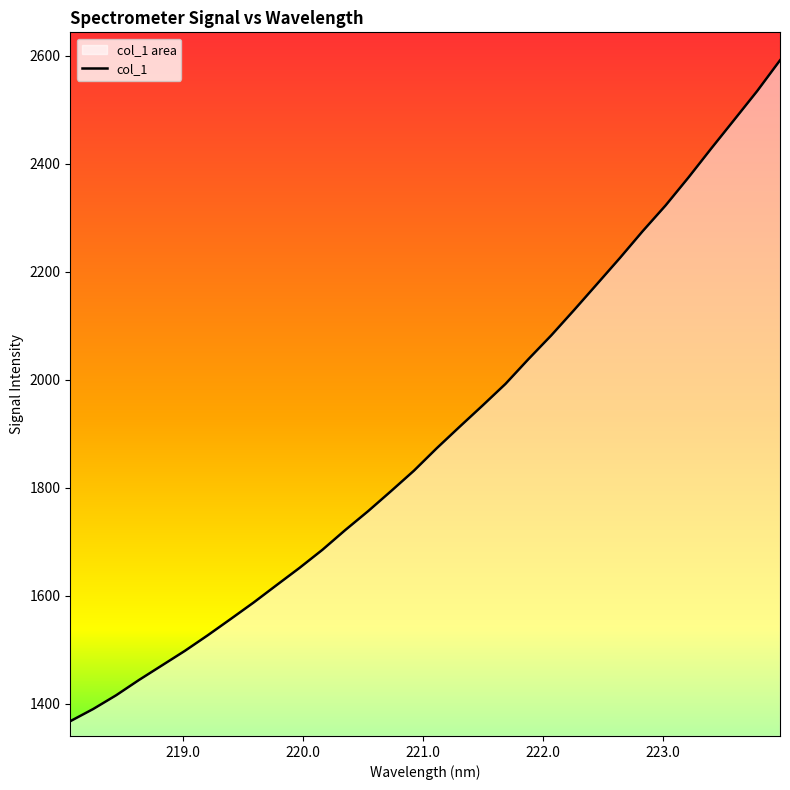

What is the smallest value displayed?

1367.4